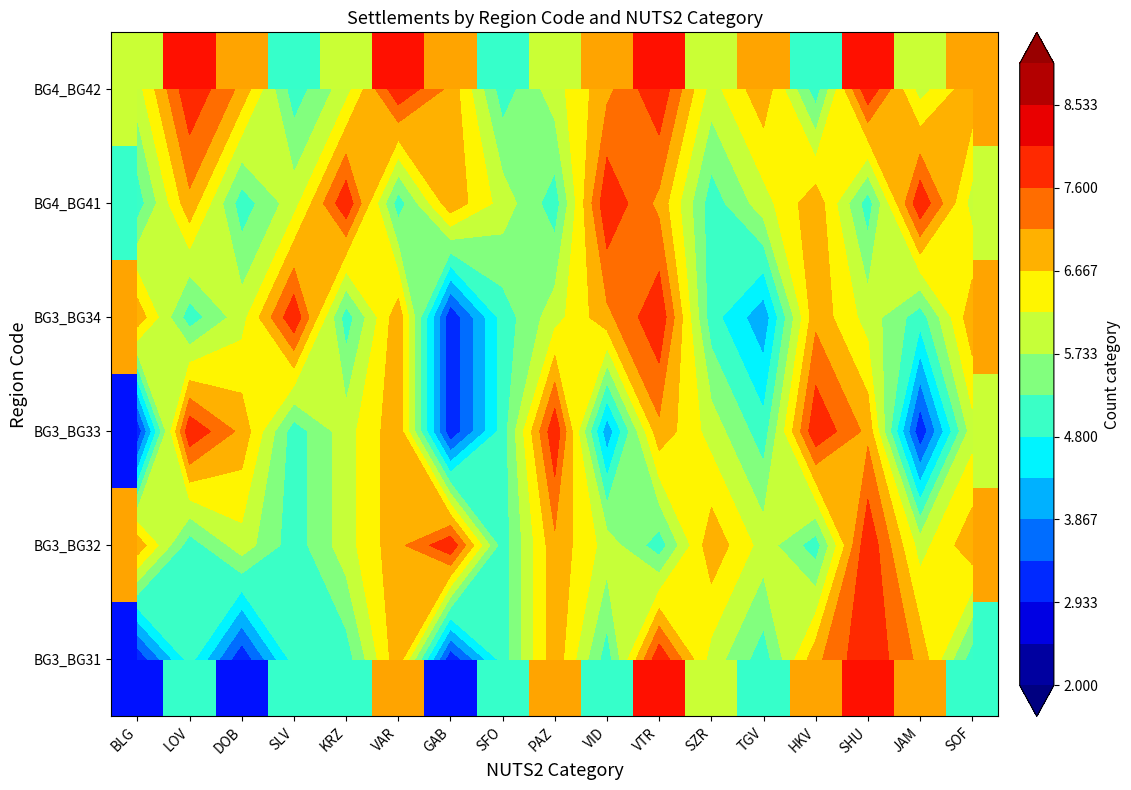

At which label does BG4_BG41 reach its peak?

KRZ